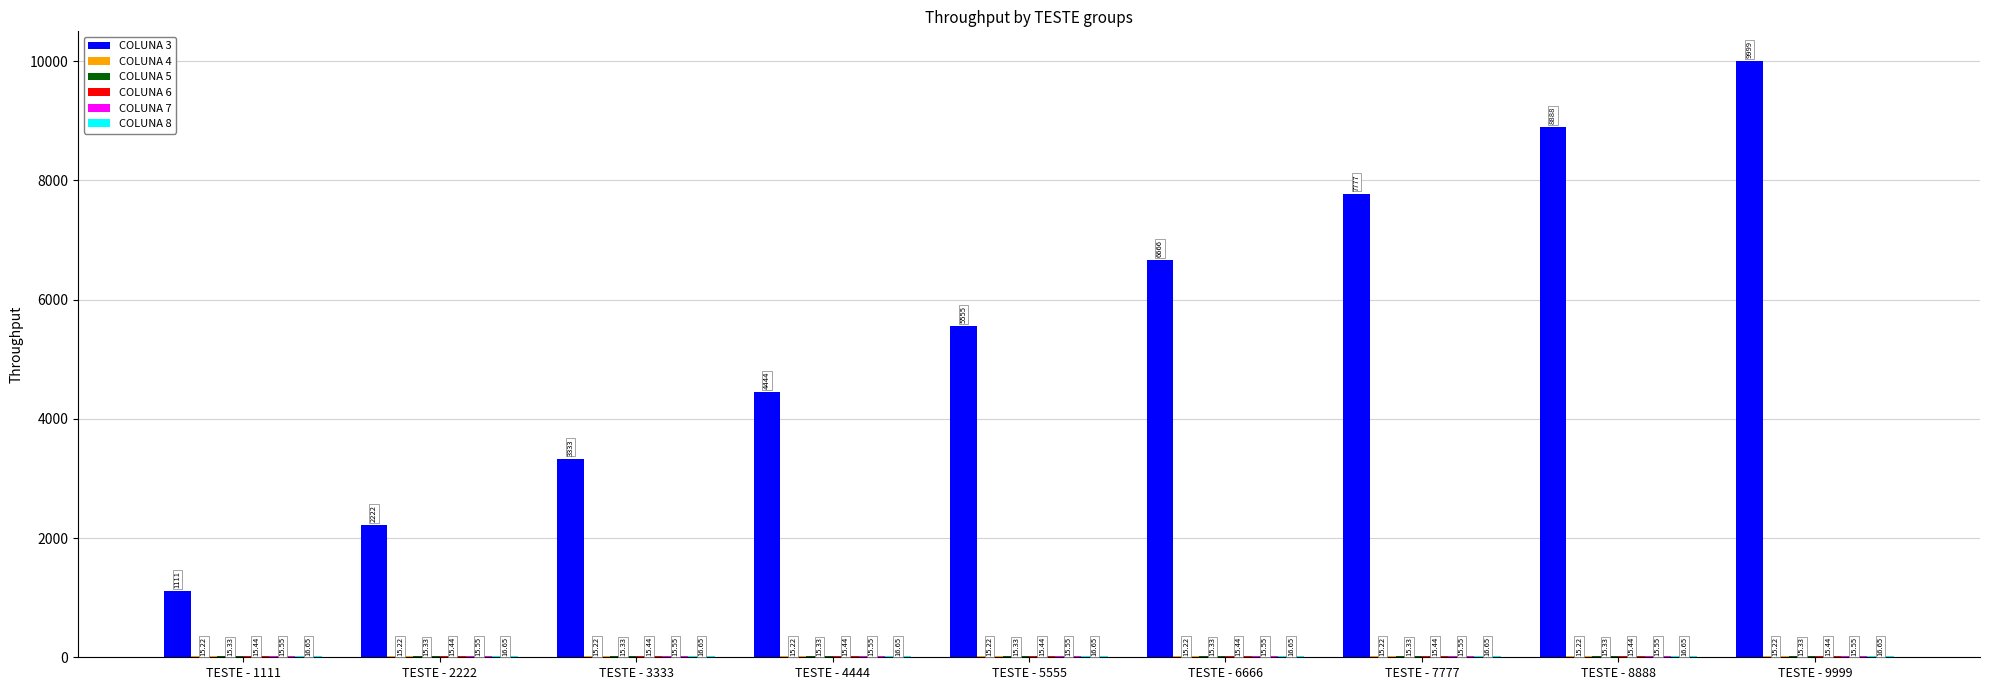

Which series has the largest total across all categories?

COLUNA 3